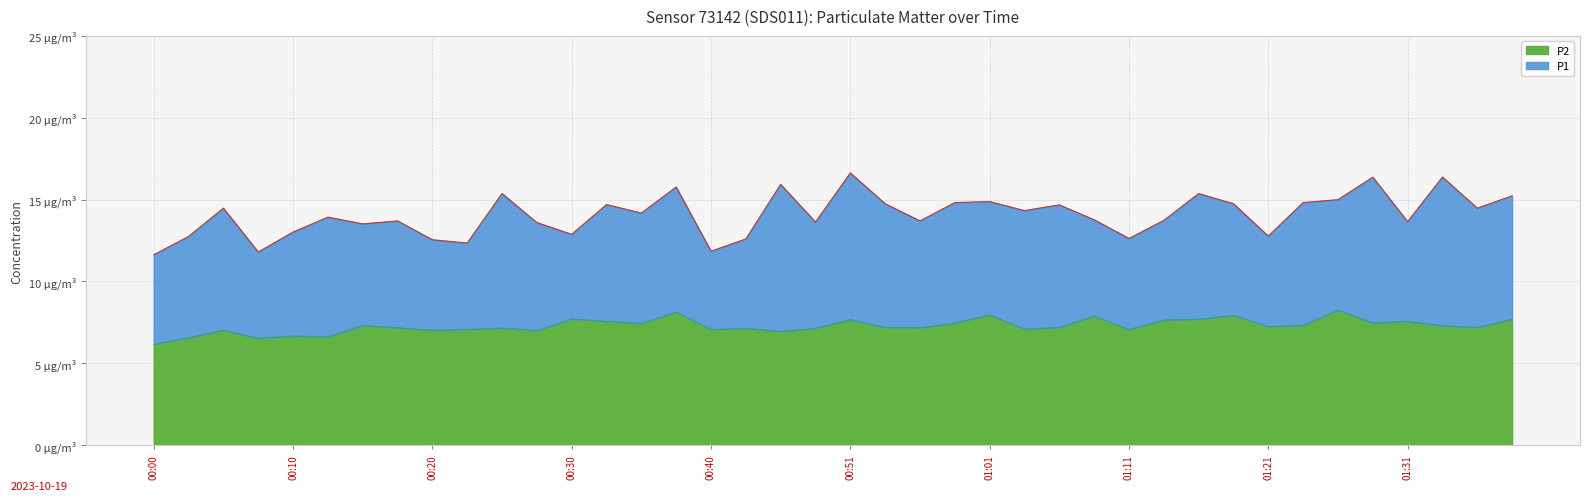

True or false: P1 and P2 intersect in this chart.

False